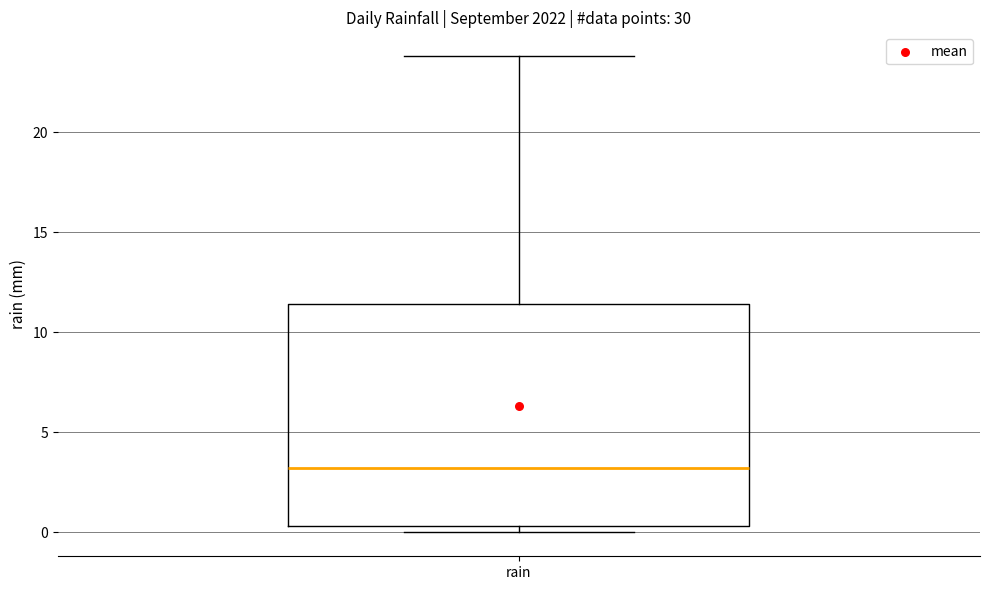

Transcribe this box plot: give where the median line is, the range the box spans, and where the two whiskers end, as read against the y-axis. The values are not printed on the chart, so give them approximately, as read against the axis.

median 3.0, box 0.5 to 11.5, whiskers 0.0 to 24.0